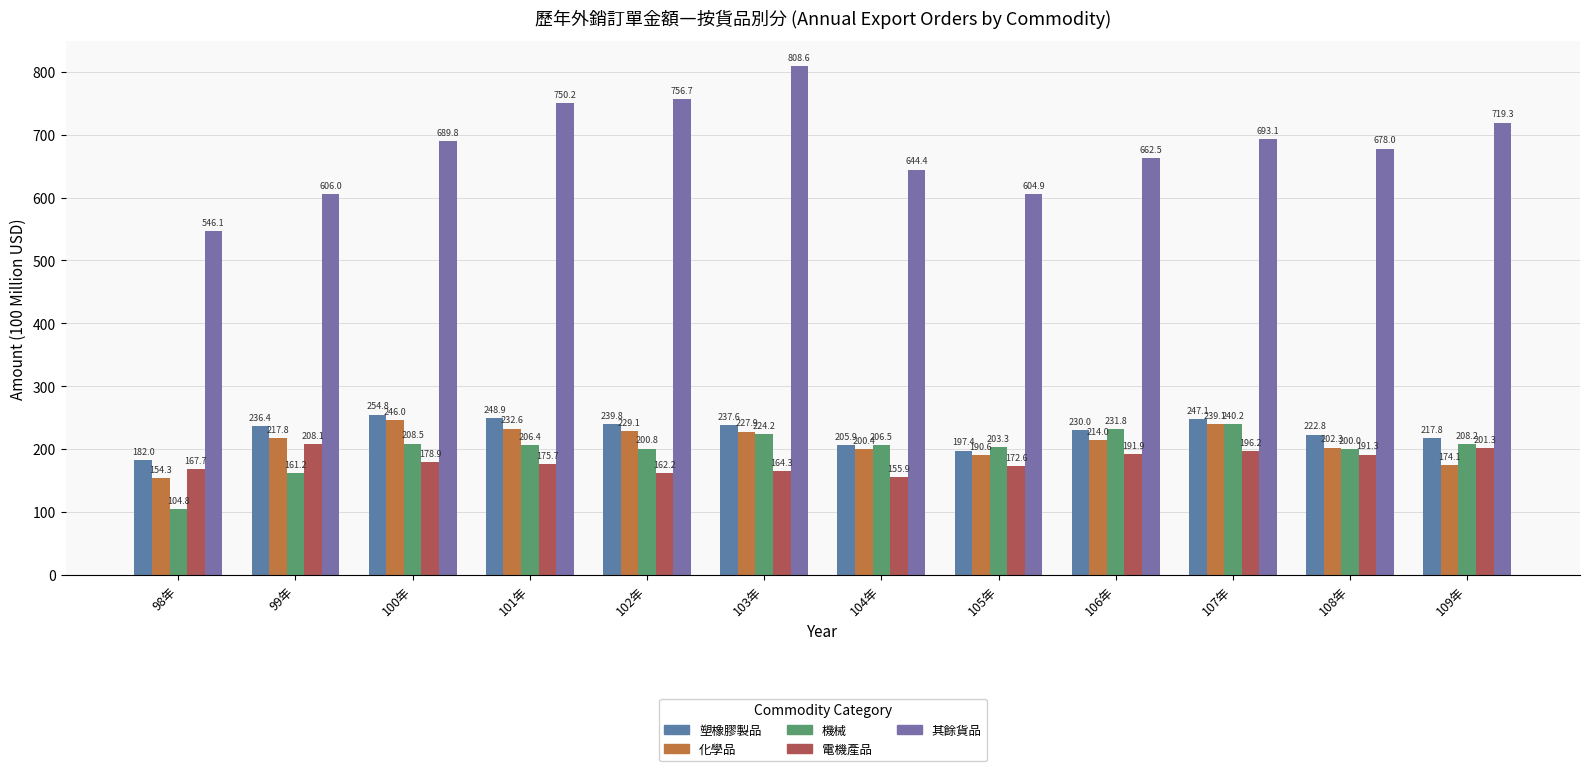

Which has a higher value, 103年 or 98年?

103年